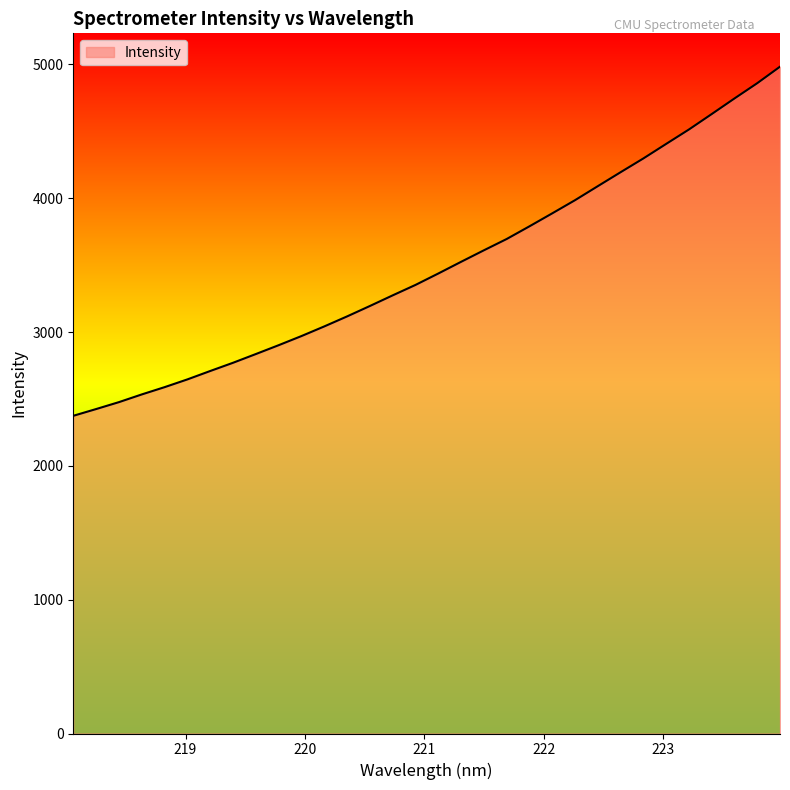

What is the difference between the maximum and minimum values?

2609.2